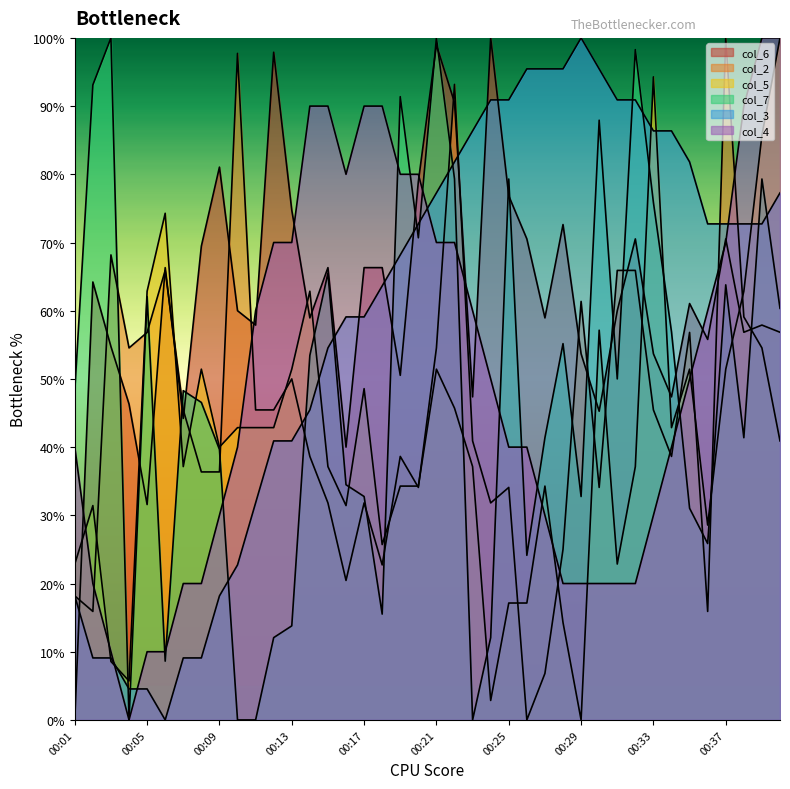

At which category is the sum across all series the highest?

00:22